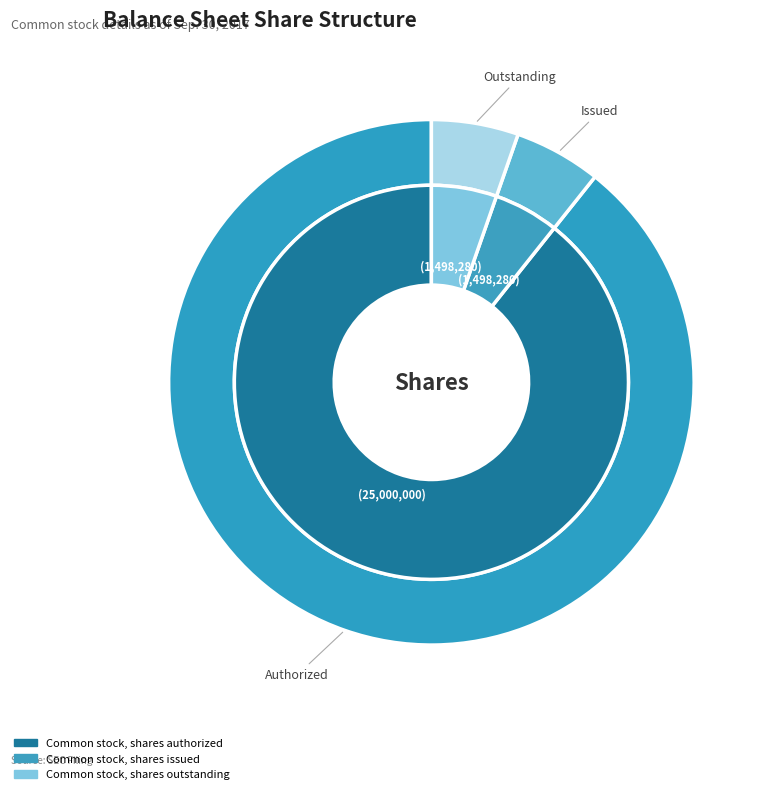

Which slice is the largest?

Common stock, shares authorized